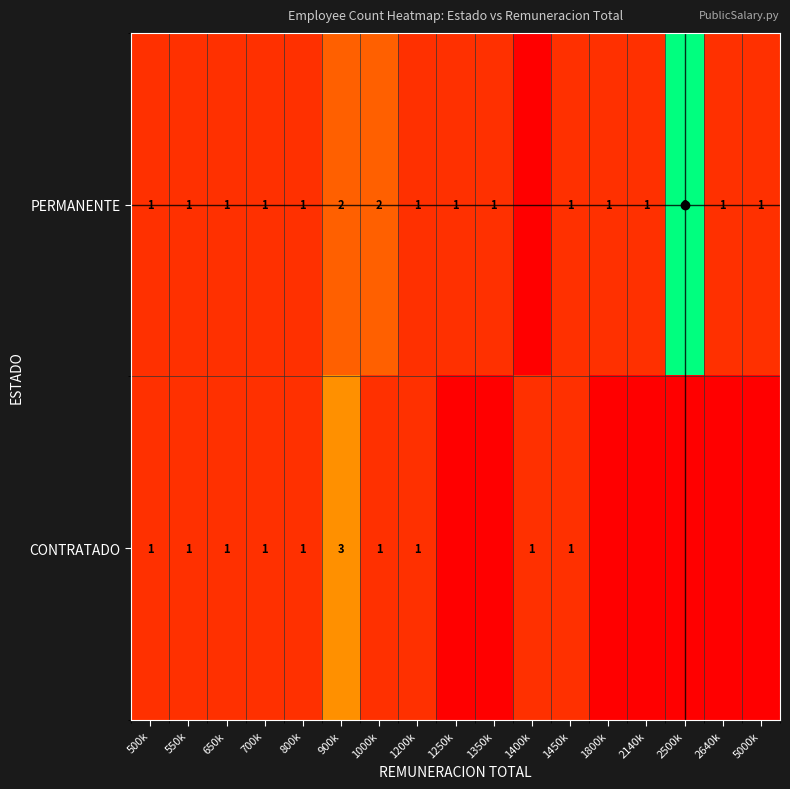

Is the value of PERMANENTE at 2500k greater than the value of CONTRATADO at 800k?

Yes